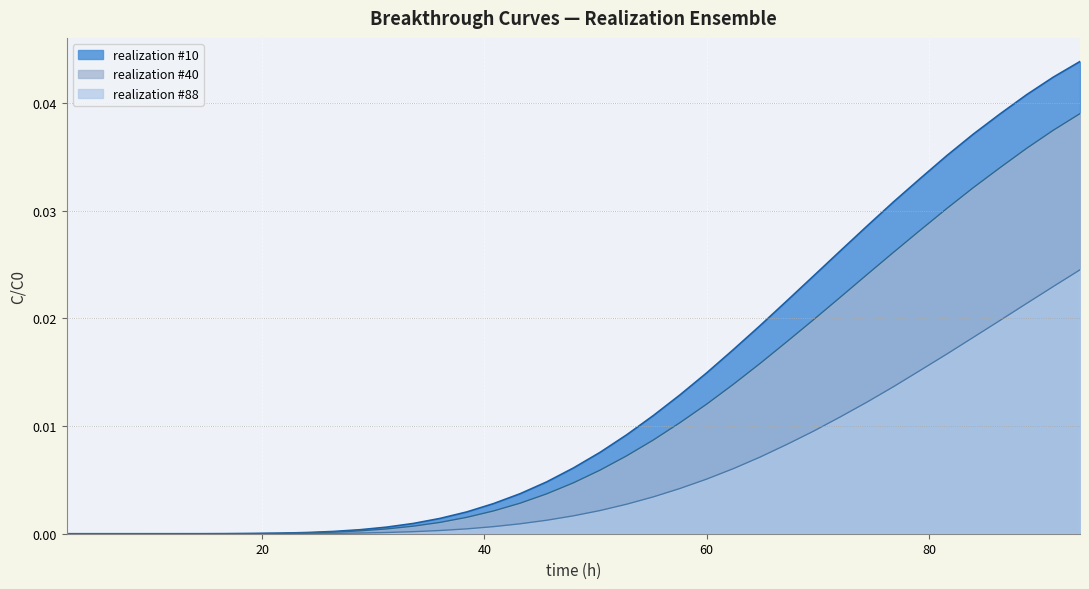

Rank the series by their average value, from highest to lowest.

realization #10, realization #40, realization #88